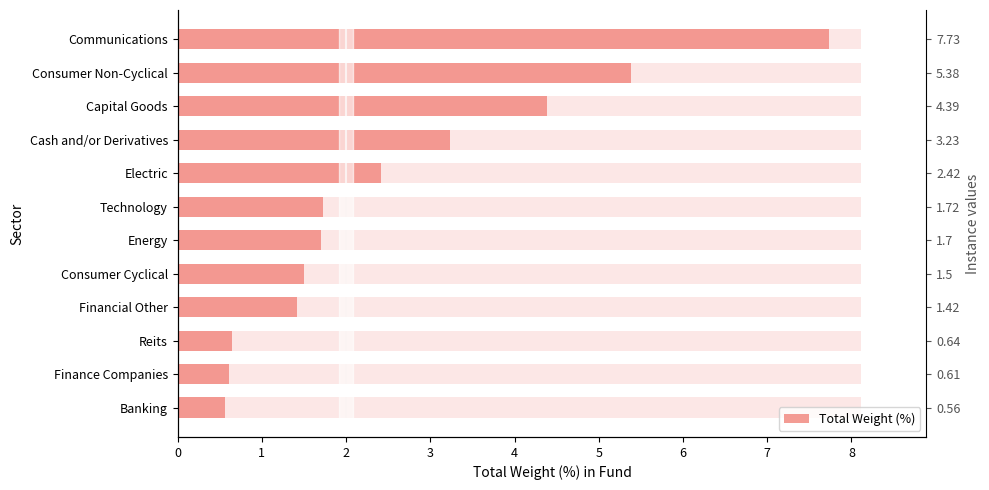

What is the average value?

2.6